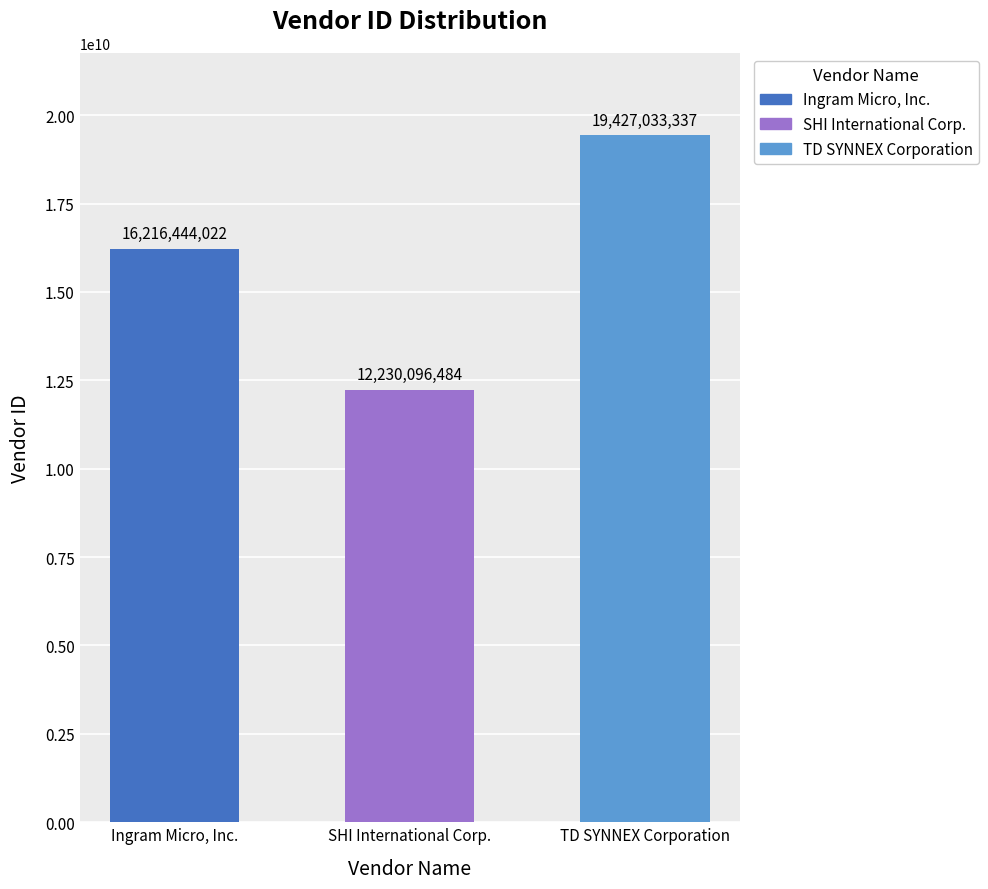

What is the difference between the maximum and minimum values?

7196936853